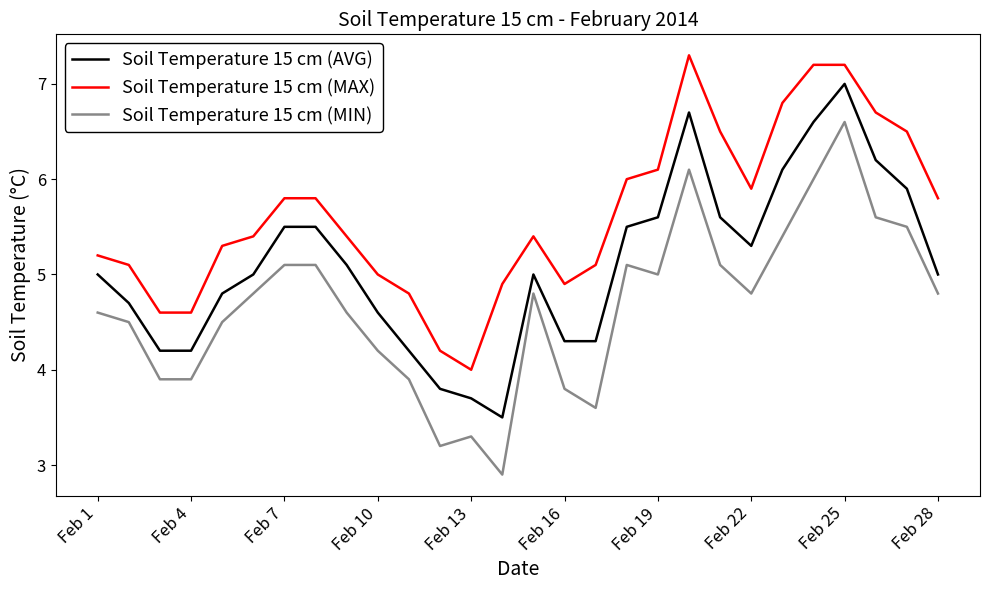

Rank the series by their average value, from lowest to highest.

Soil Temperature 15 cm (MIN), Soil Temperature 15 cm (AVG), Soil Temperature 15 cm (MAX)